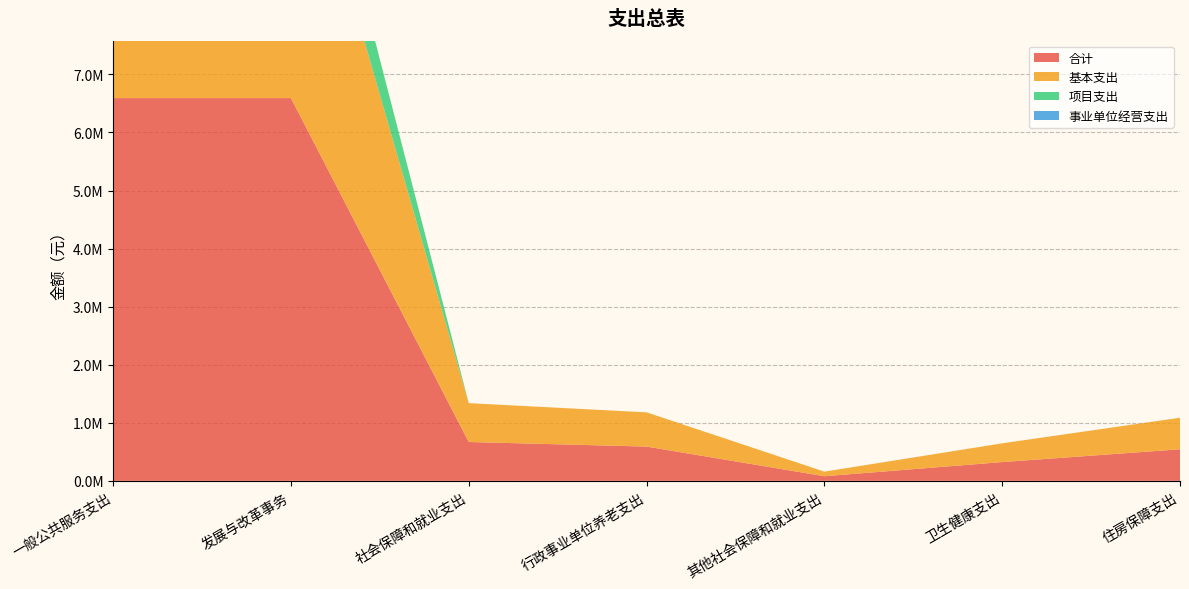

Reading right to left, extract all data points from this chart.

合计: 543463.2	323124.1	79266.7	589936.0	669202.7	6592158.2	6592158.2
基本支出: 543463.2	323124.1	79266.7	589936.0	669202.7	5372158.2	5372158.2
项目支出: 0.0	0.0	0.0	0.0	0.0	1220000.0	1220000.0
事业单位经营支出: 0.0	0.0	0.0	0.0	0.0	0.0	0.0